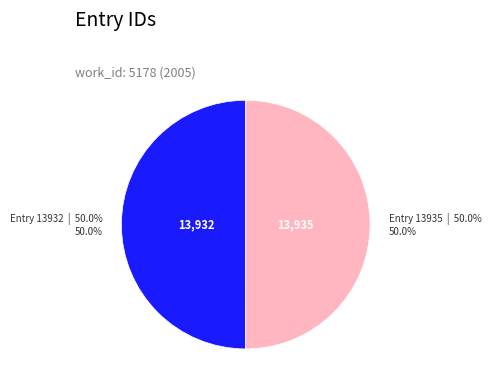

Approximately how many times larger is the value at Entry 13932 compared to Entry 13935?

1.0